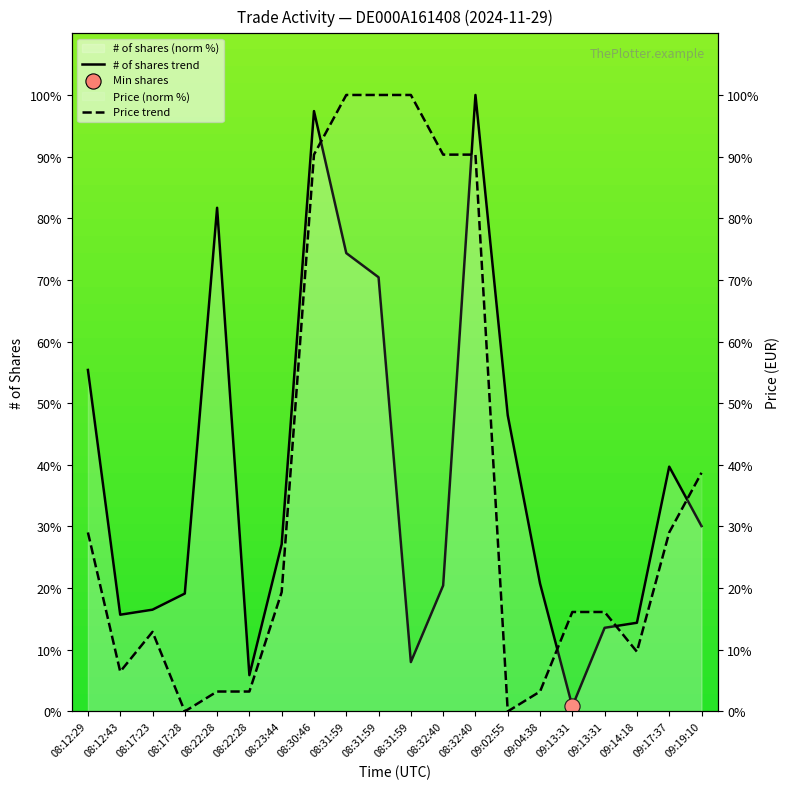

Which series contains the lowest Y value?

Price trend